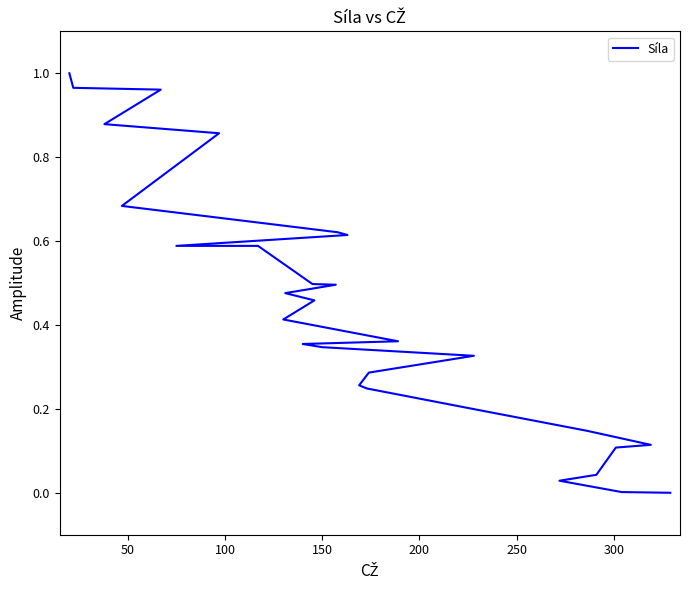

True or false: the data shows 0.8 at 13.

False